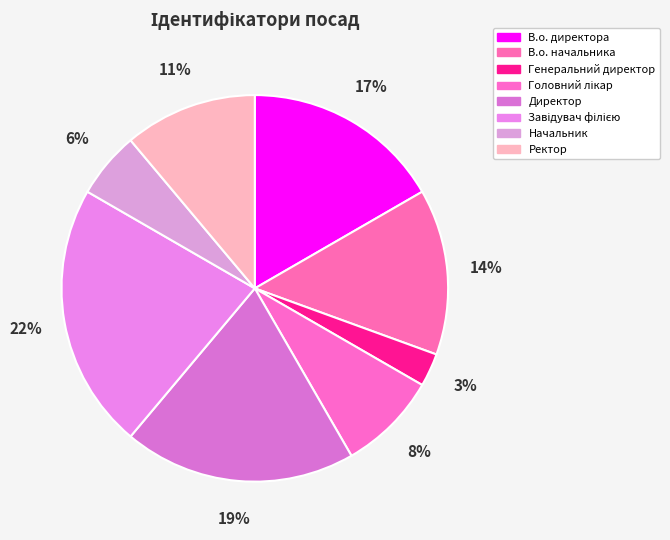

Is it true that Завідувач філією is 15% of the pie?

False